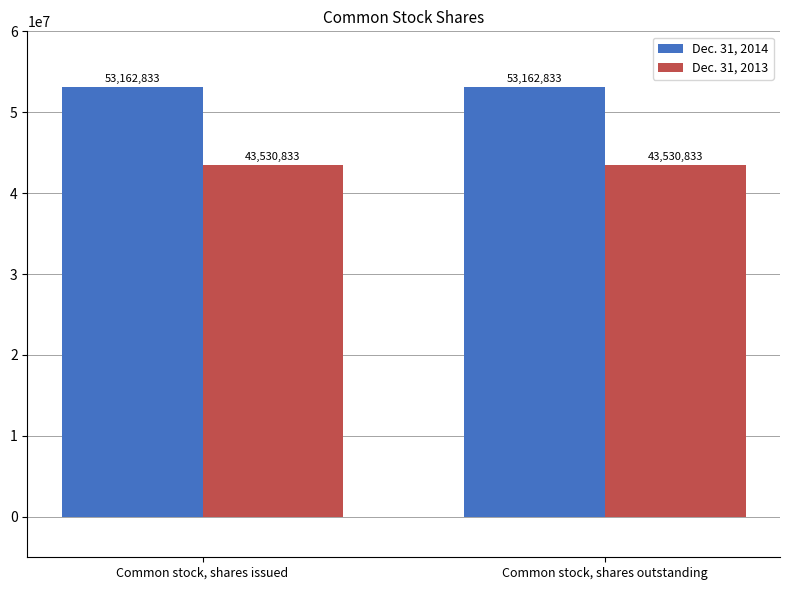

Reading right to left, extract all data points from this chart.

Dec. 31, 2014: Common stock, shares outstanding=53162833	Common stock, shares issued=53162833
Dec. 31, 2013: Common stock, shares outstanding=43530833	Common stock, shares issued=43530833